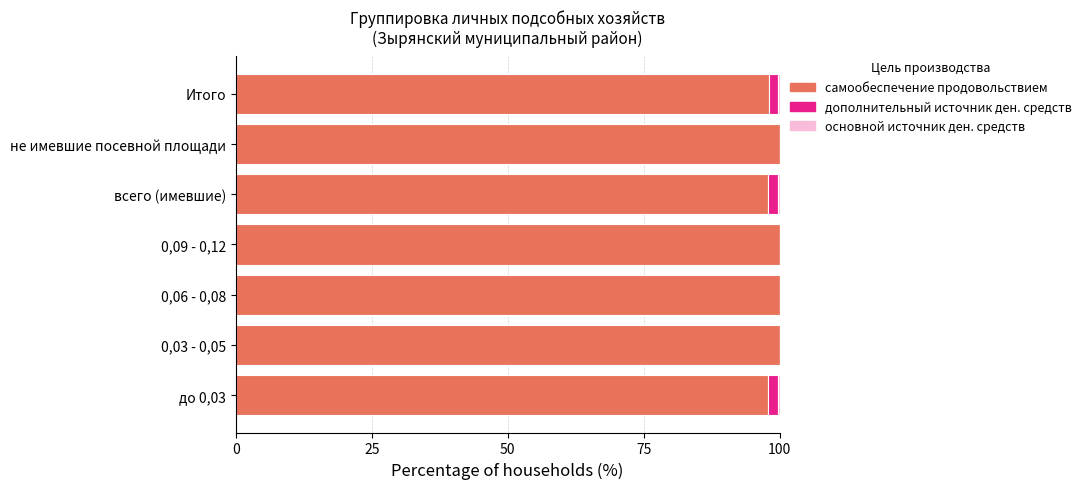

What is the total value across all series at не имевшие посевной площади?

100.0